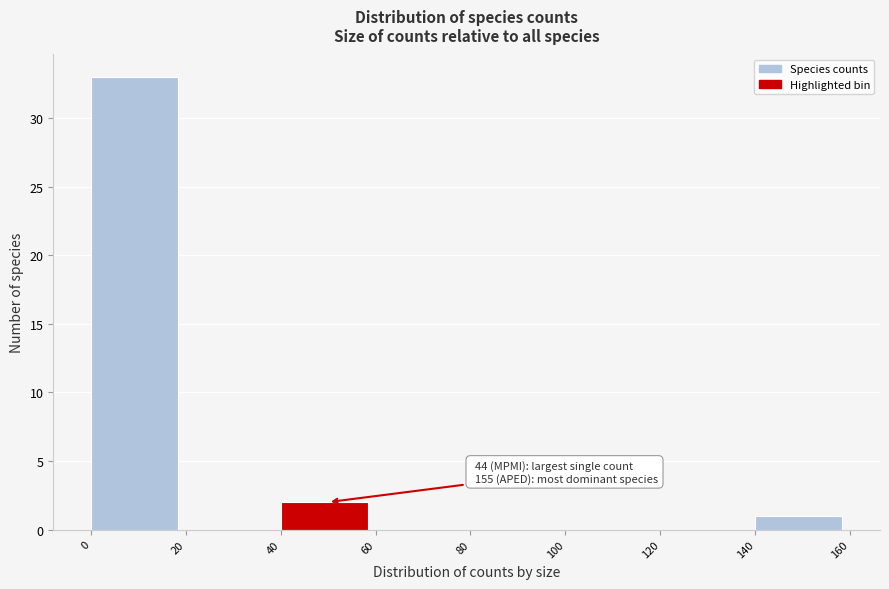

Which range on the x-axis has the tallest bar?

0 to 20